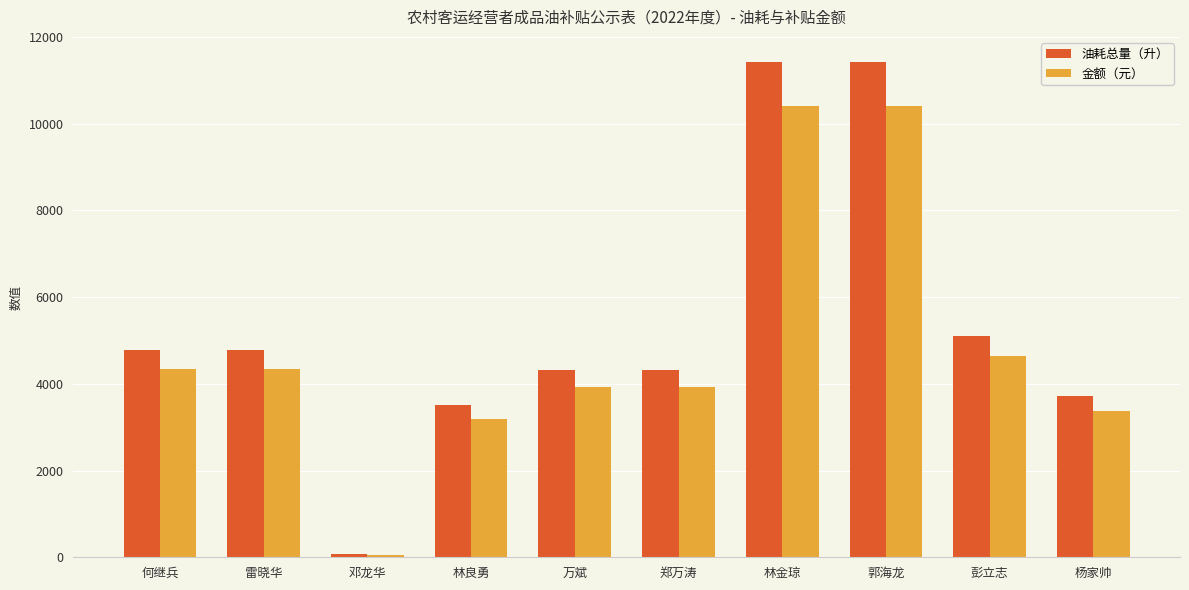

Which series changed the most between 林良勇 and 林金琼?

油耗总量（升）